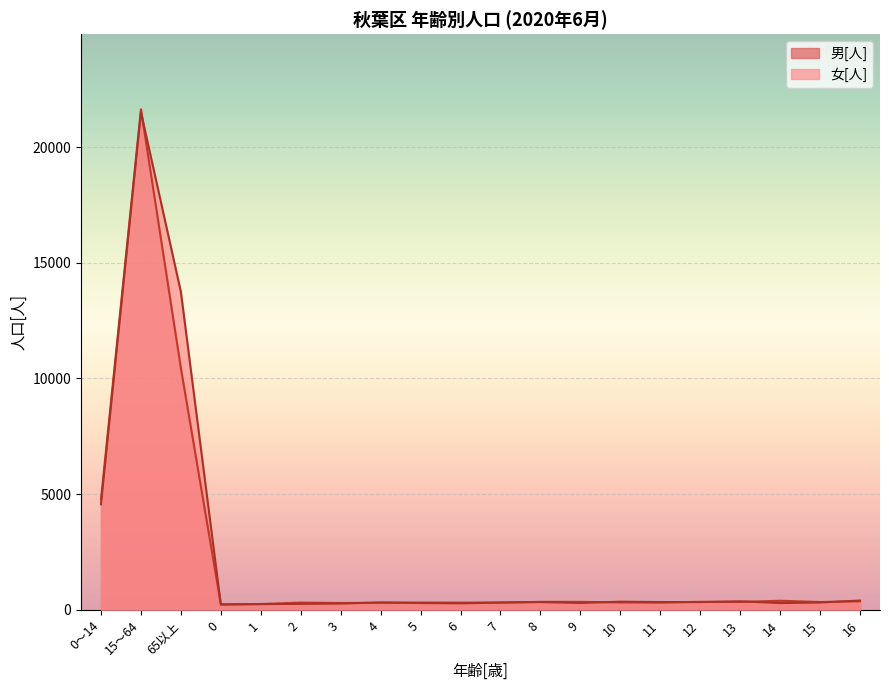

Which series has the largest range (max minus min)?

男[人]